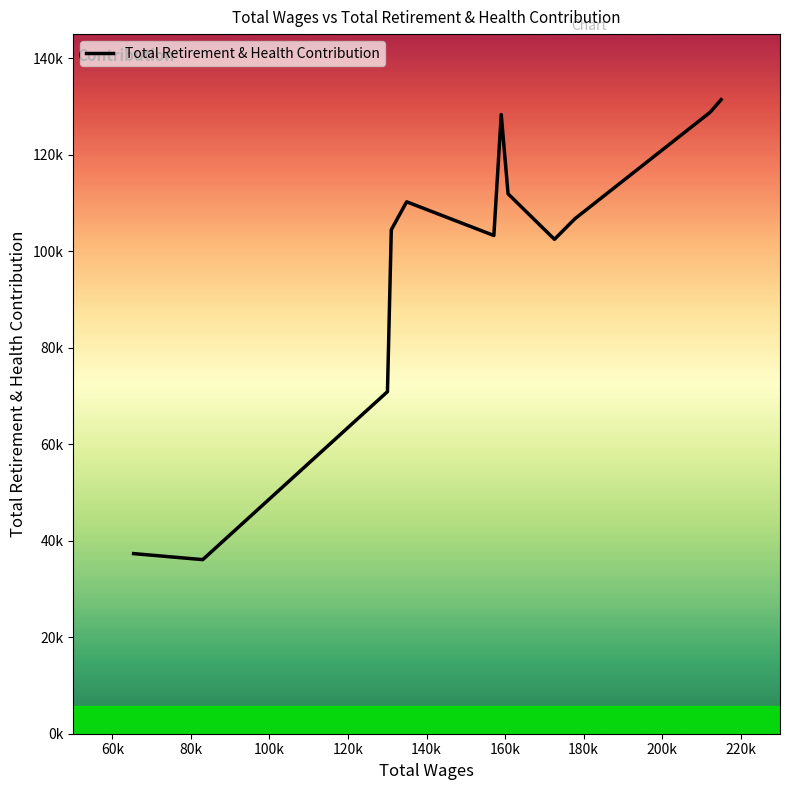

How many points are higher than both their immediate neighbors (excluding endpoints)?

2